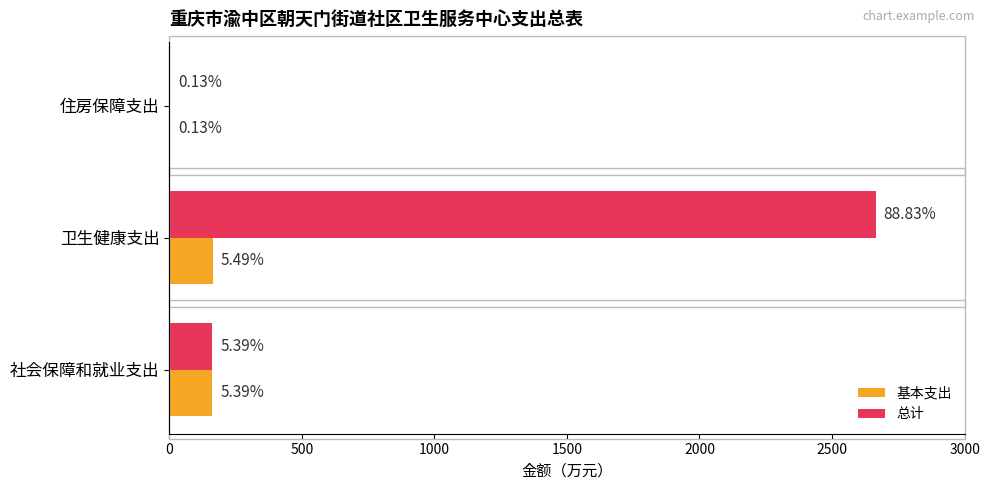

Which series has the widest spread of values?

总计